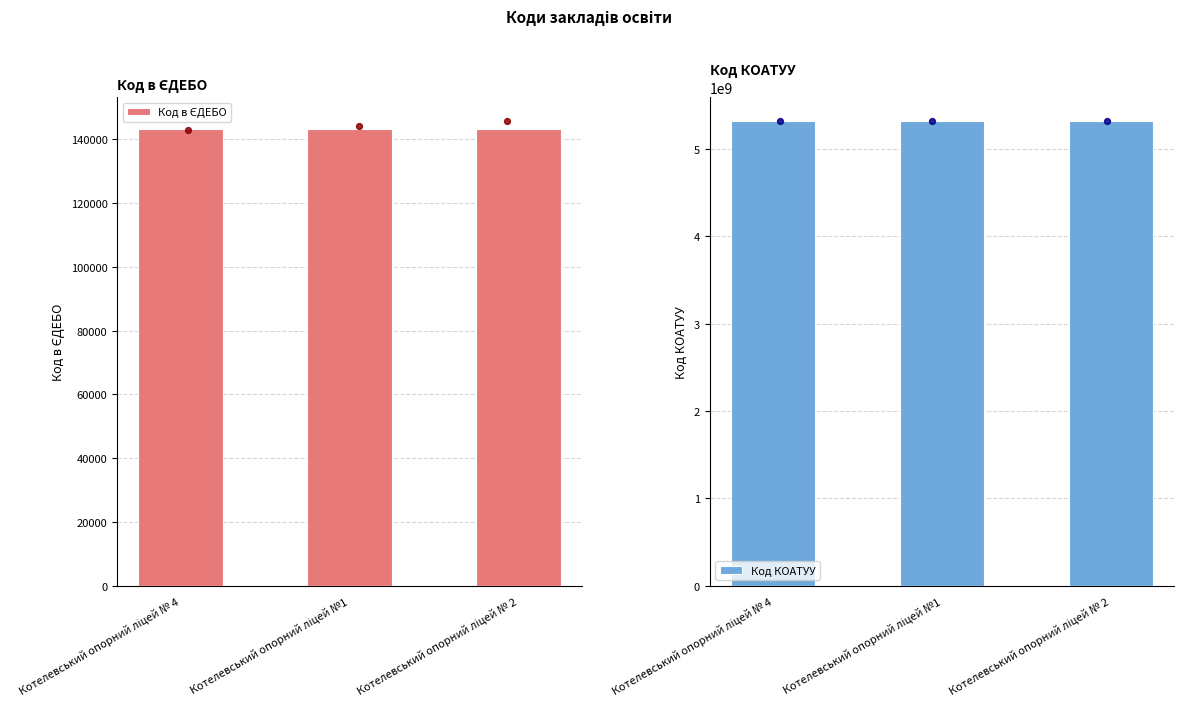

At how many categories does at least one series exceed 661952974?

3